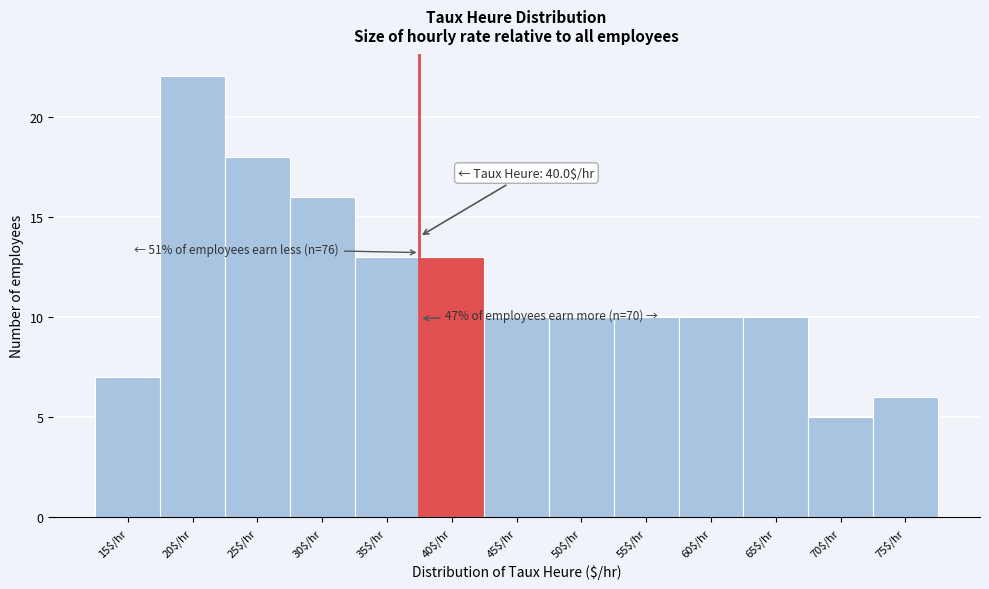

Reading left to right, extract all data points from this chart.

7	22	18	16	13	13	10	10	10	10	10	5	6